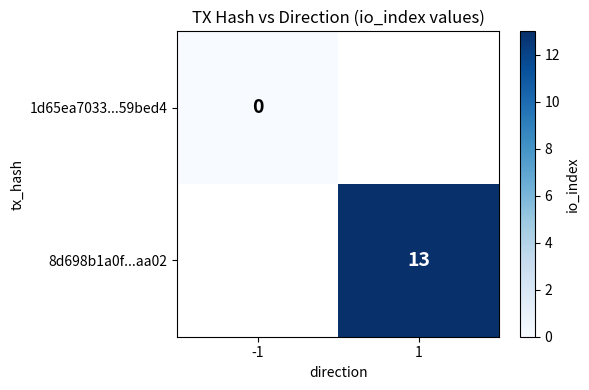

Is the value of 1d65ea7033...59bed4 at -1 greater than the value of 8d698b1a0f...aa02 at 1?

No